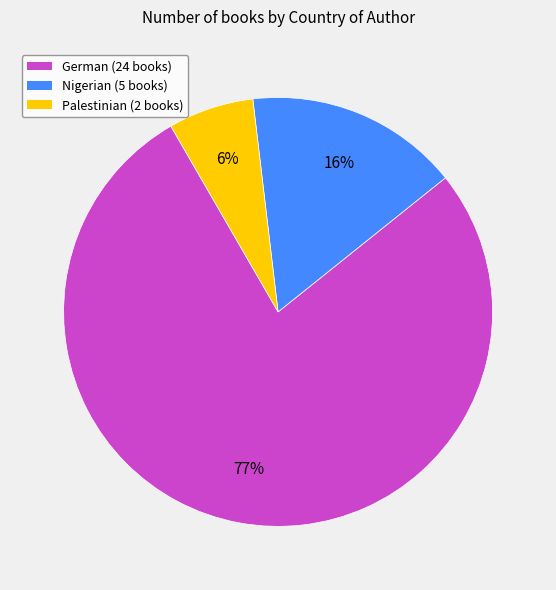

The Palestinian slice represents 6% of the pie. True or false?

True